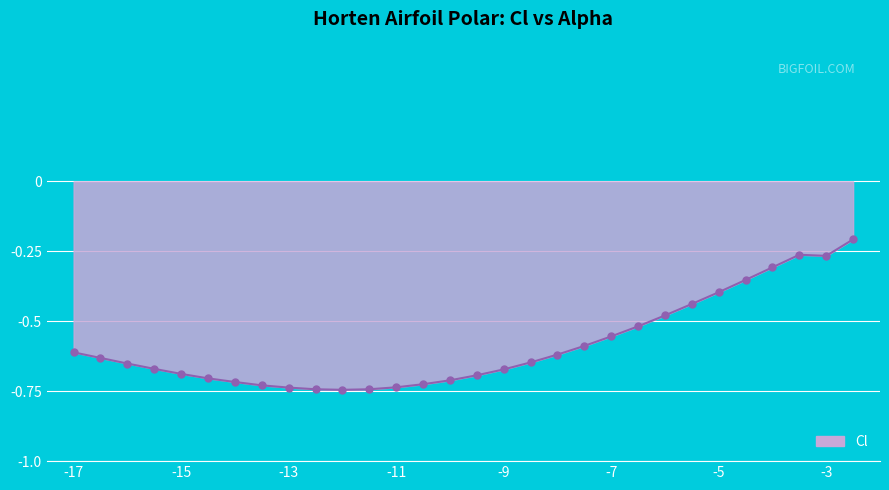

What is the difference between the maximum and minimum values?

0.5